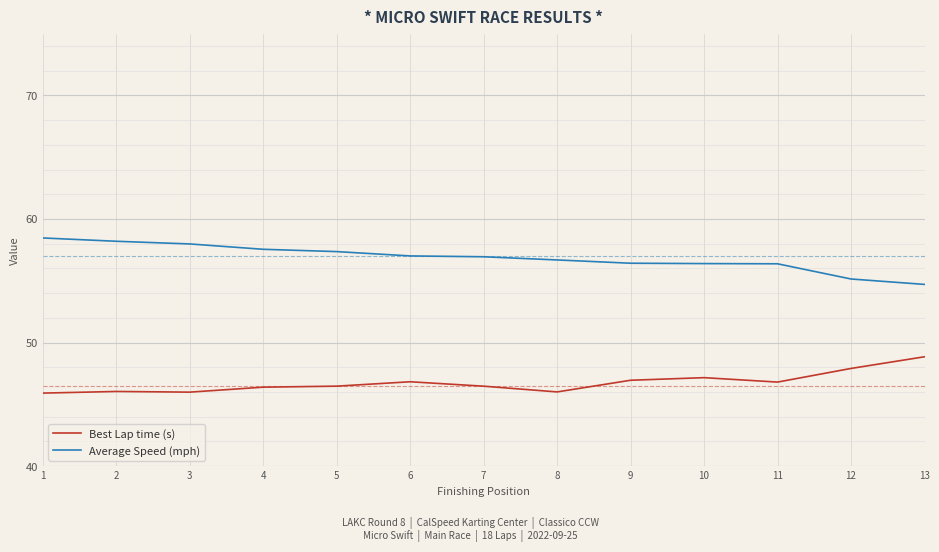

Which series has the largest total across all categories?

Average Speed (mph)